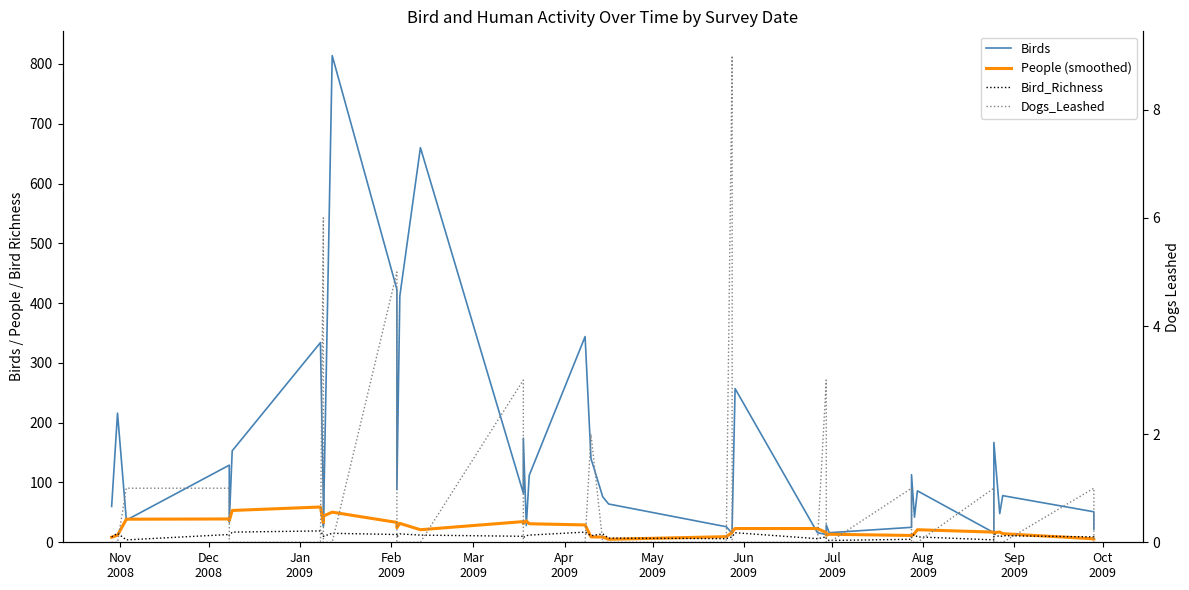

Is the value of People (smoothed) at 20 greater than the value of Bird_Richness at 28?

Yes